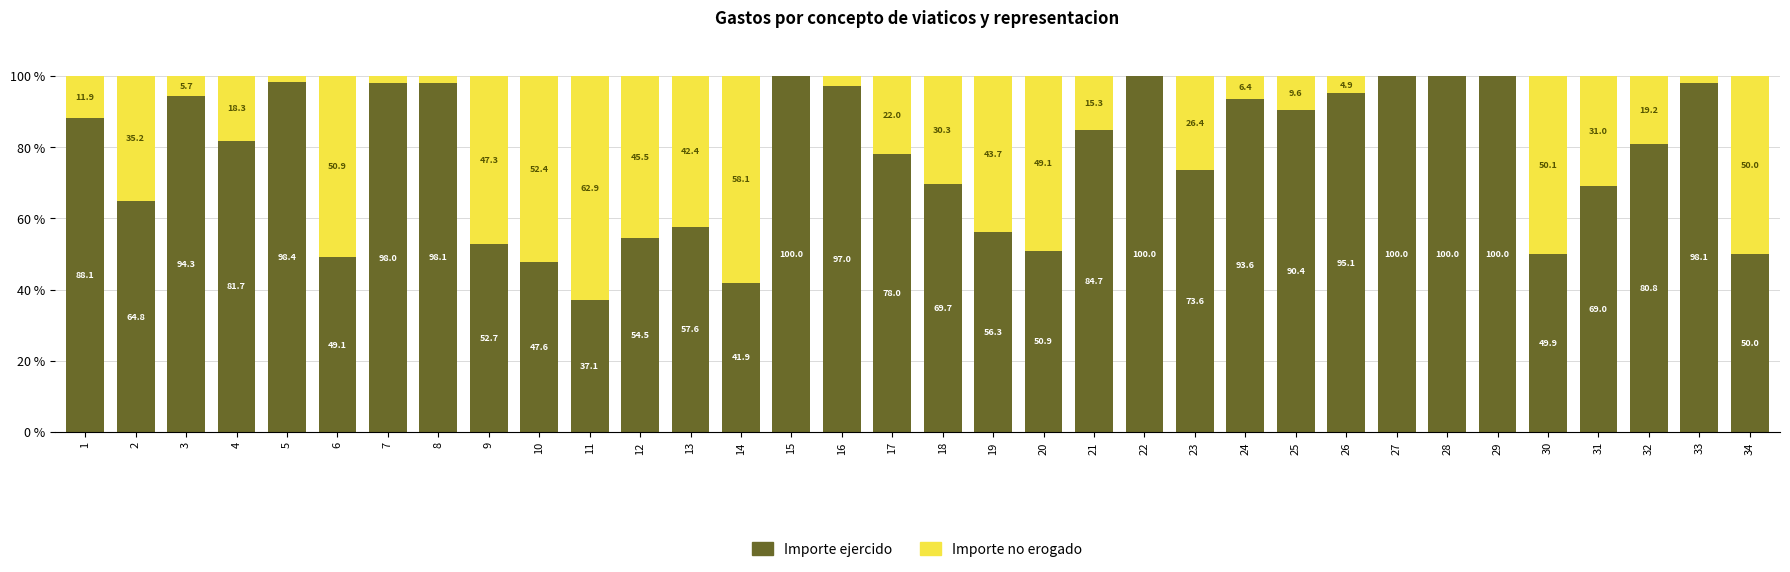

True or false: Importe ejercido has a value of 69.7 at 18.

True